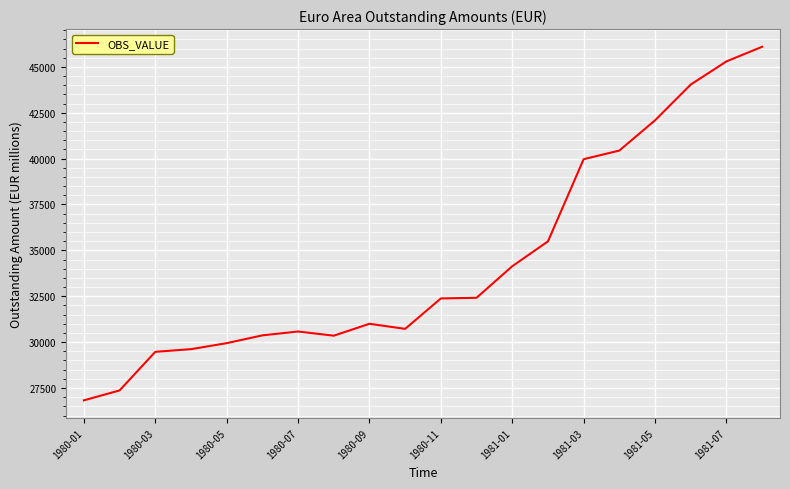

What is the minimum value shown in the chart?

26826.6